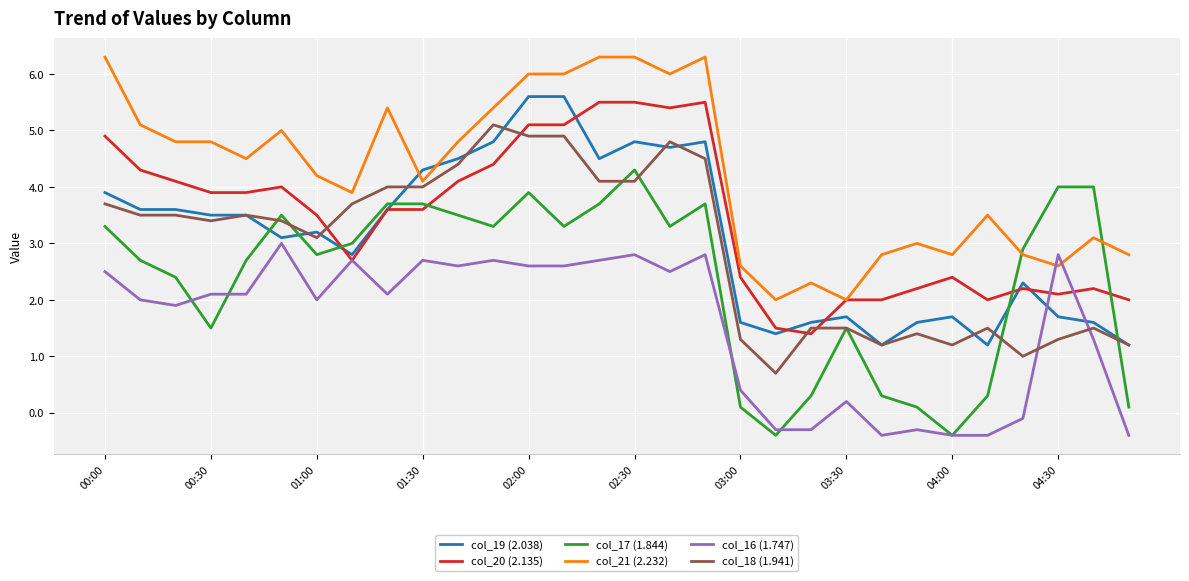

After their last crossing, which series has the higher values: col_17 (1.844) or col_21 (2.232)?

col_21 (2.232)